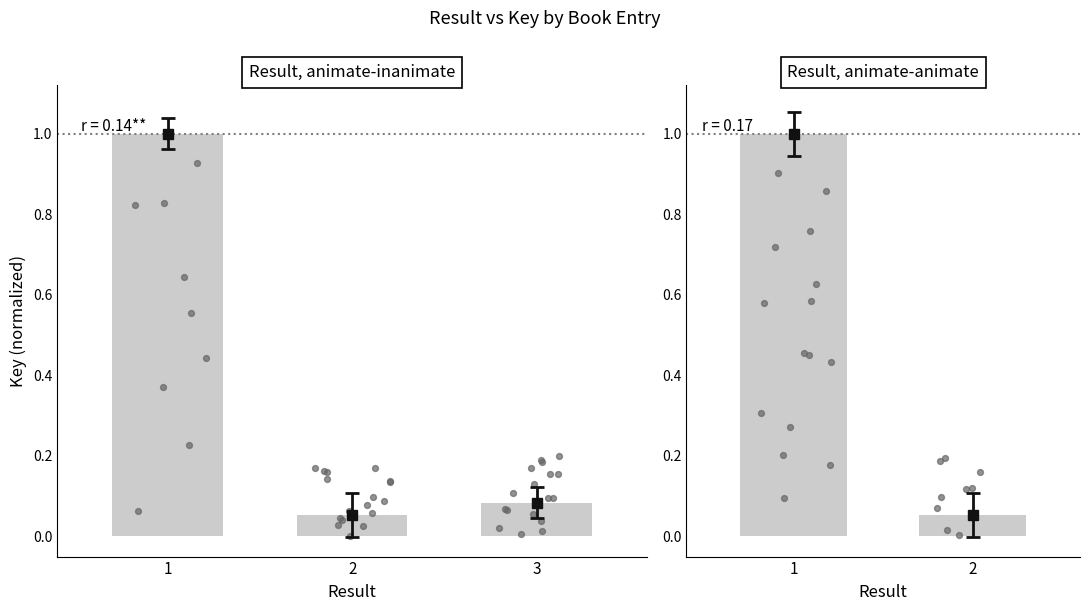

What is the change in value from 1 to 2?

-0.9